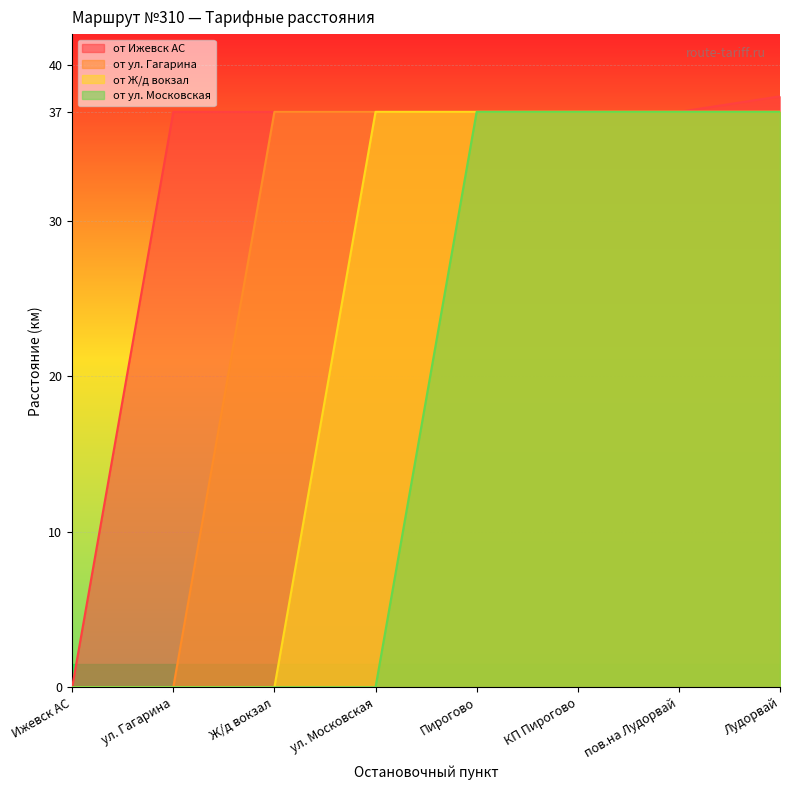

Which label corresponds to the smallest value in the chart?

Ижевск АС